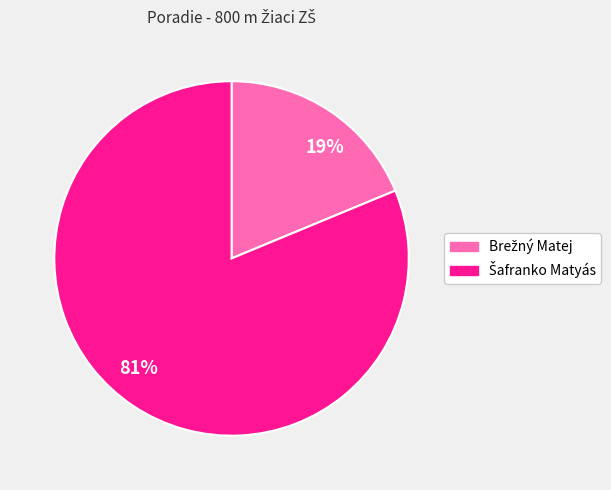

To the nearest percent, what is the average slice percentage?

50%